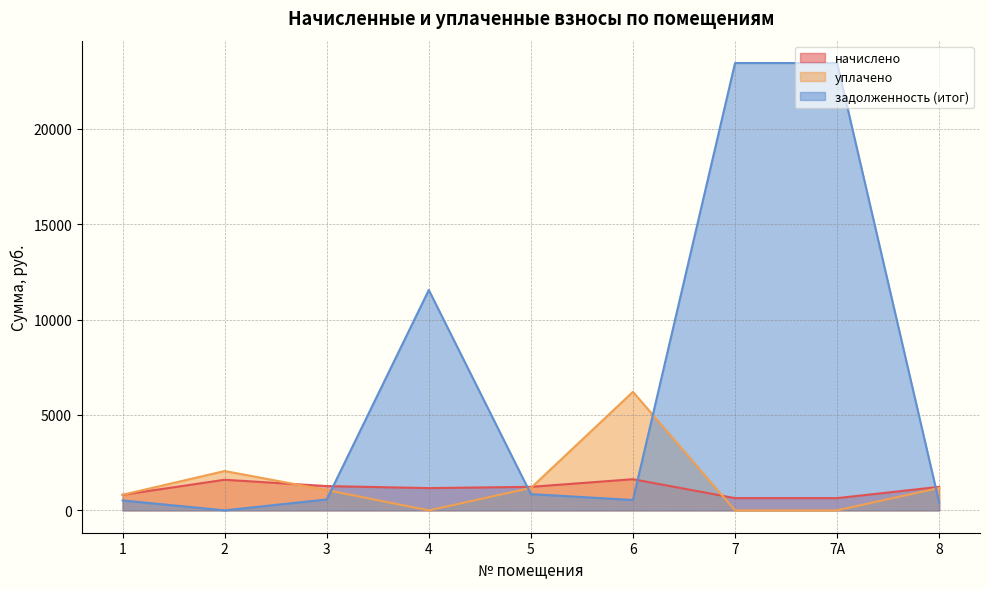

The value of уплачено at 6 is 3535.0. True or false?

False